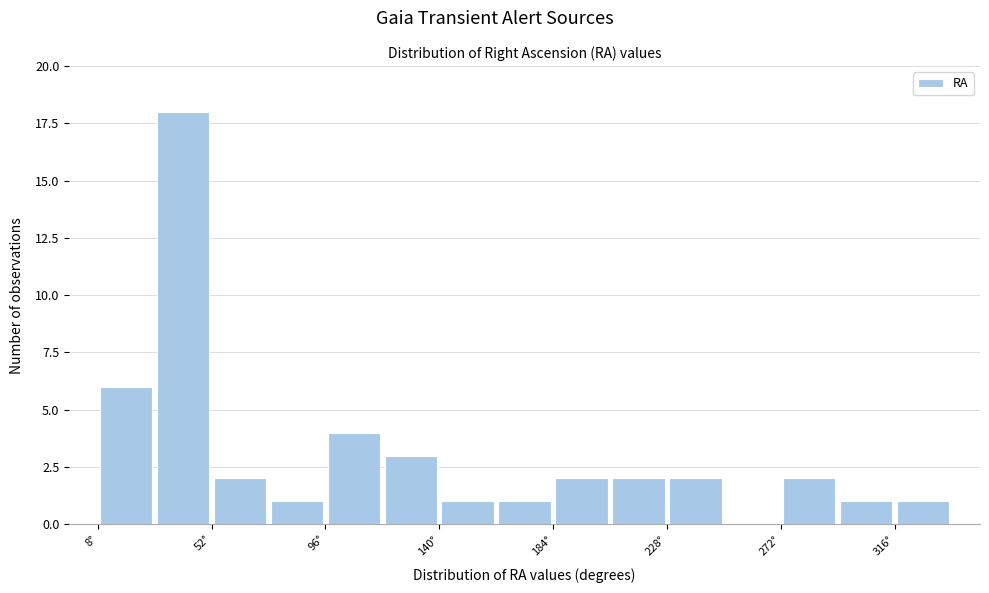

What is the height of the bar covering 120 to 140 on the x-axis? Neither the bar edges nor the heights are printed on the chart, so give them approximately, as read against the axes.

3